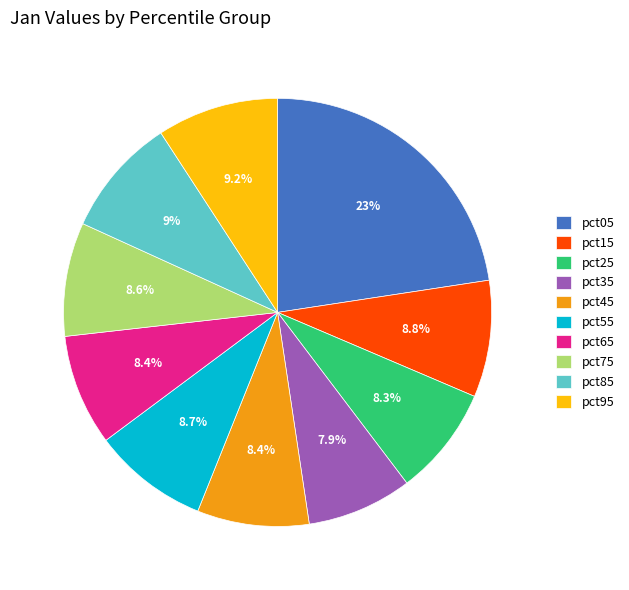

Is the sum of pct55 and pct95 greater than half?

No